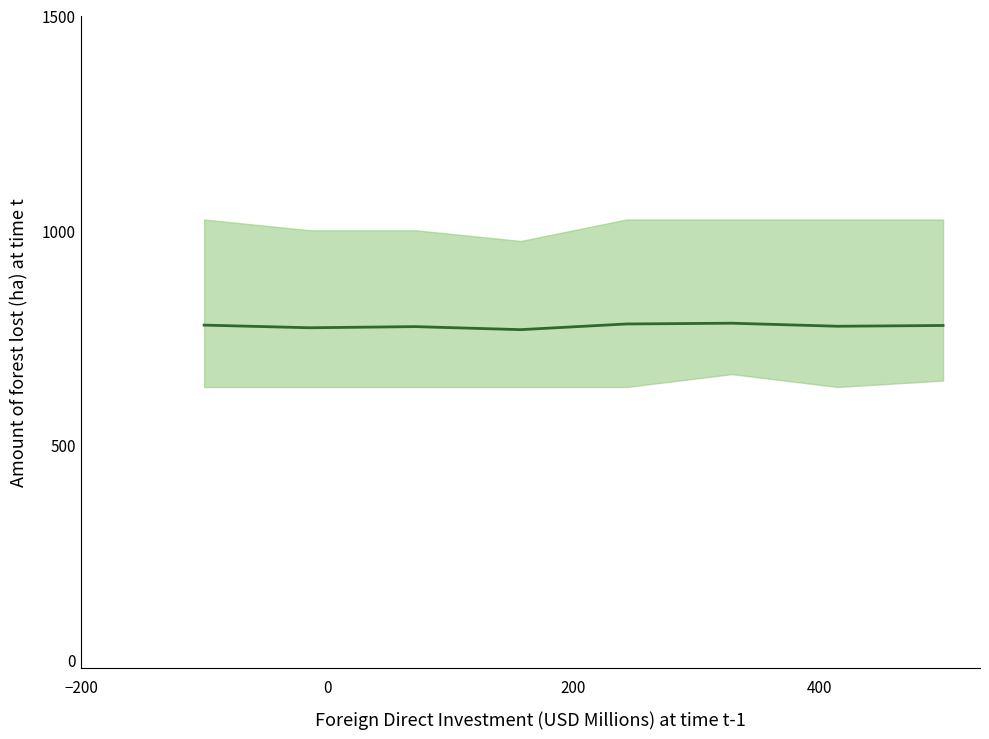

How many interior local peaks (higher than both neighbors) does the data have?

2